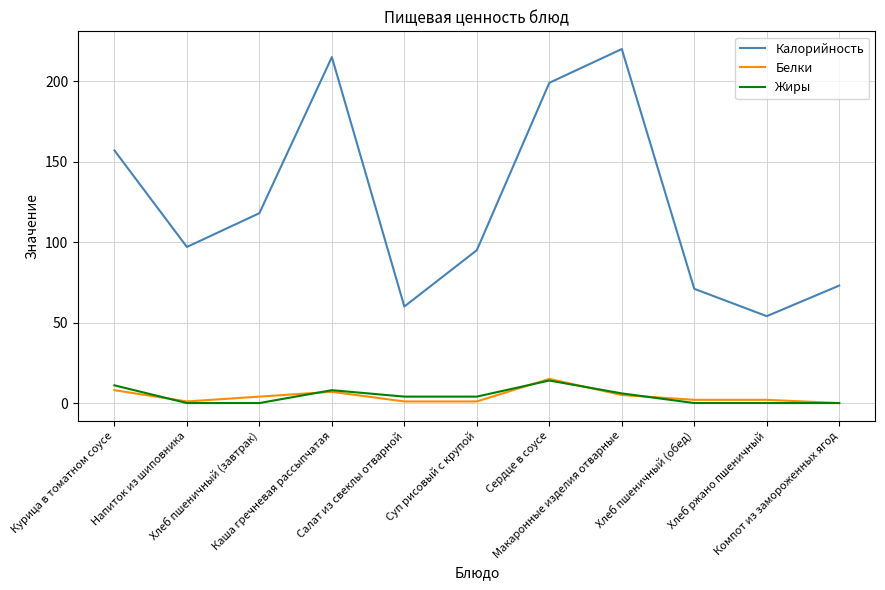

List the labels in order of Калорийность value, smallest first.

Хлеб ржано пшеничный, Салат из свеклы отварной, Хлеб пшеничный (обед), Компот из замороженных ягод, Суп рисовый с крупой, Напиток из шиповника, Хлеб пшеничный (завтрак), Курица в томатном соусе, Сердце в соусе, Каша гречневая рассыпчатая, Макаронные изделия отварные